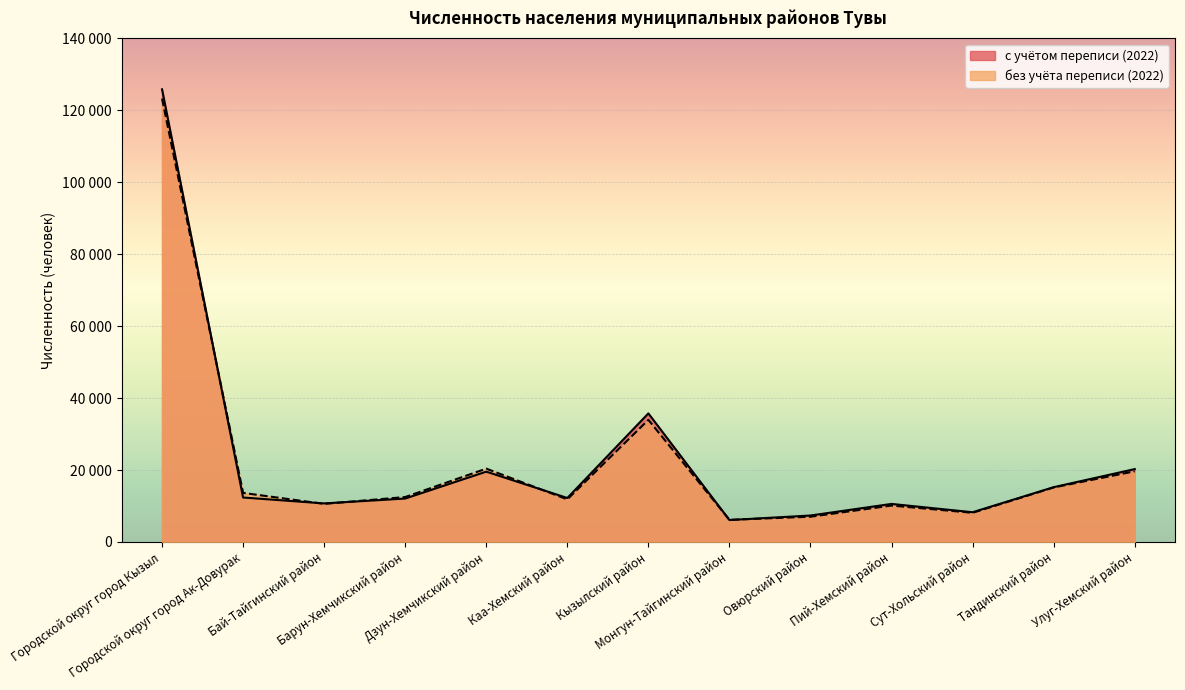

Reading left to right, extract all data points from this chart.

с учётом переписи (2022): 125838	12360	10718	12074	19549	12228	35743	6092	7358	10581	8268	15231	20264
без учёта переписи (2022): 123260	13640	10586	12493	20388	11847	33952	6159	7016	10121	8108	15151	19644